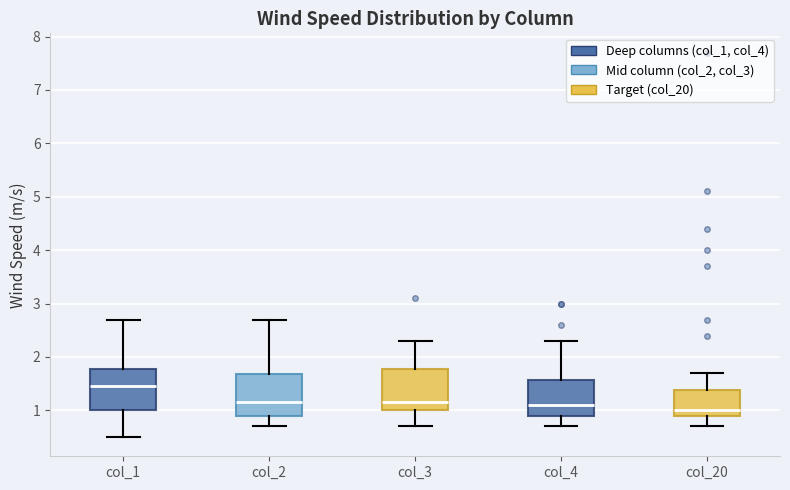

Where does the median line of the box for col_3 sit on the y-axis? The values are not printed on the chart, so give them approximately, as read against the axis.

1.2